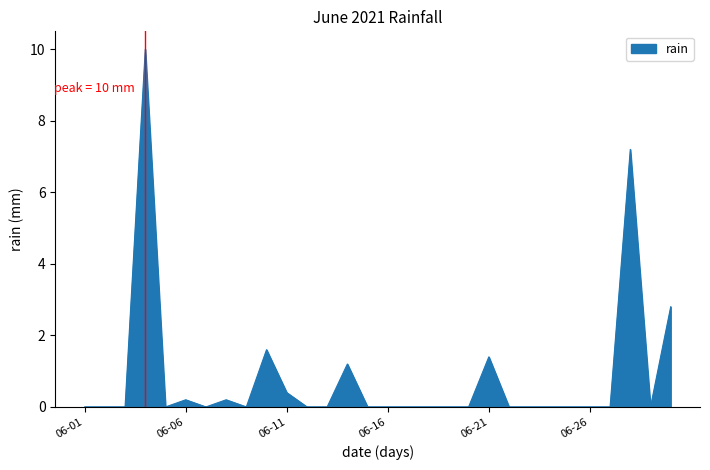

What is the greatest value displayed?

10.0